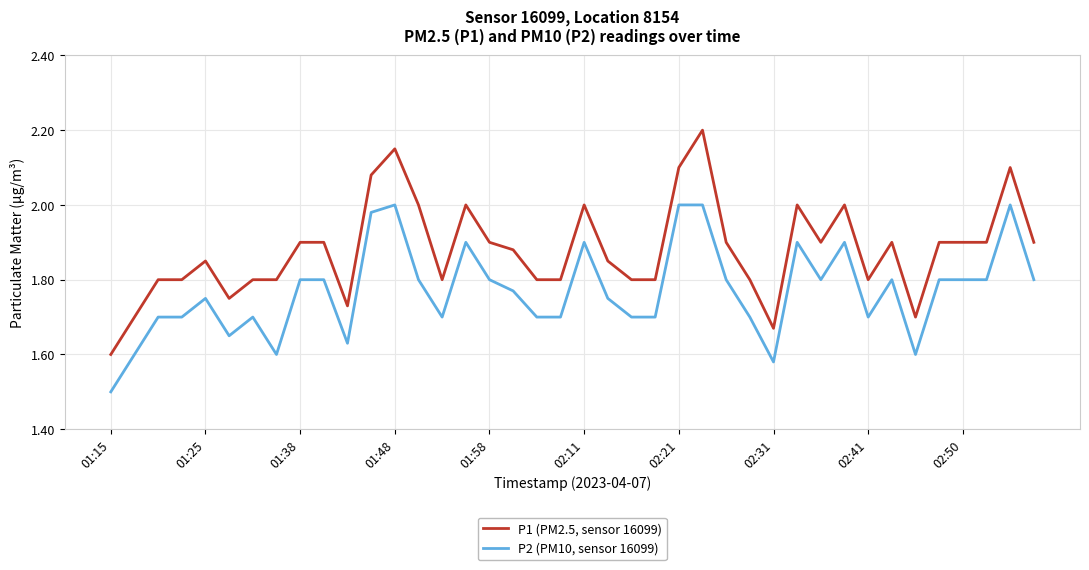

True or false: P2 (PM10, sensor 16099) and P1 (PM2.5, sensor 16099) cross at least once.

False